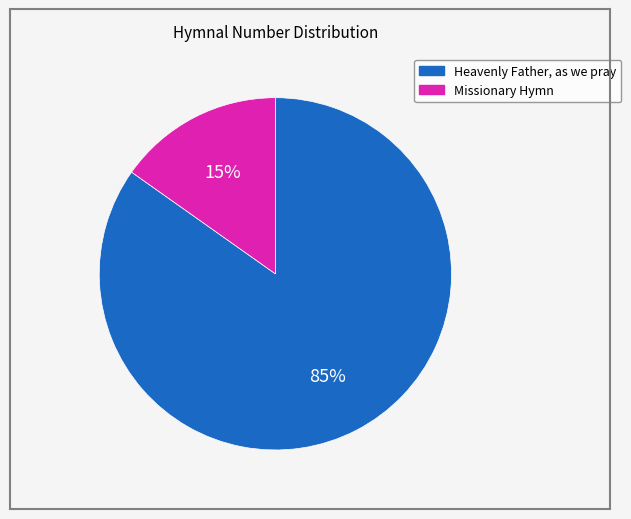

Between Missionary Hymn and Heavenly Father, as we pray, which is larger?

Heavenly Father, as we pray